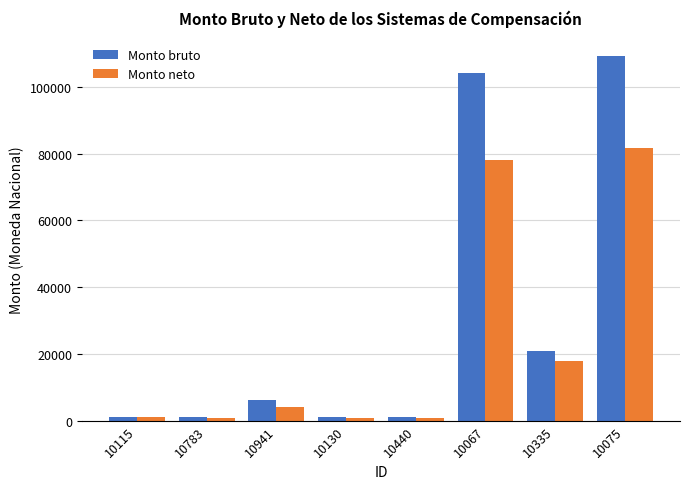

Which series has the largest range (max minus min)?

Monto bruto